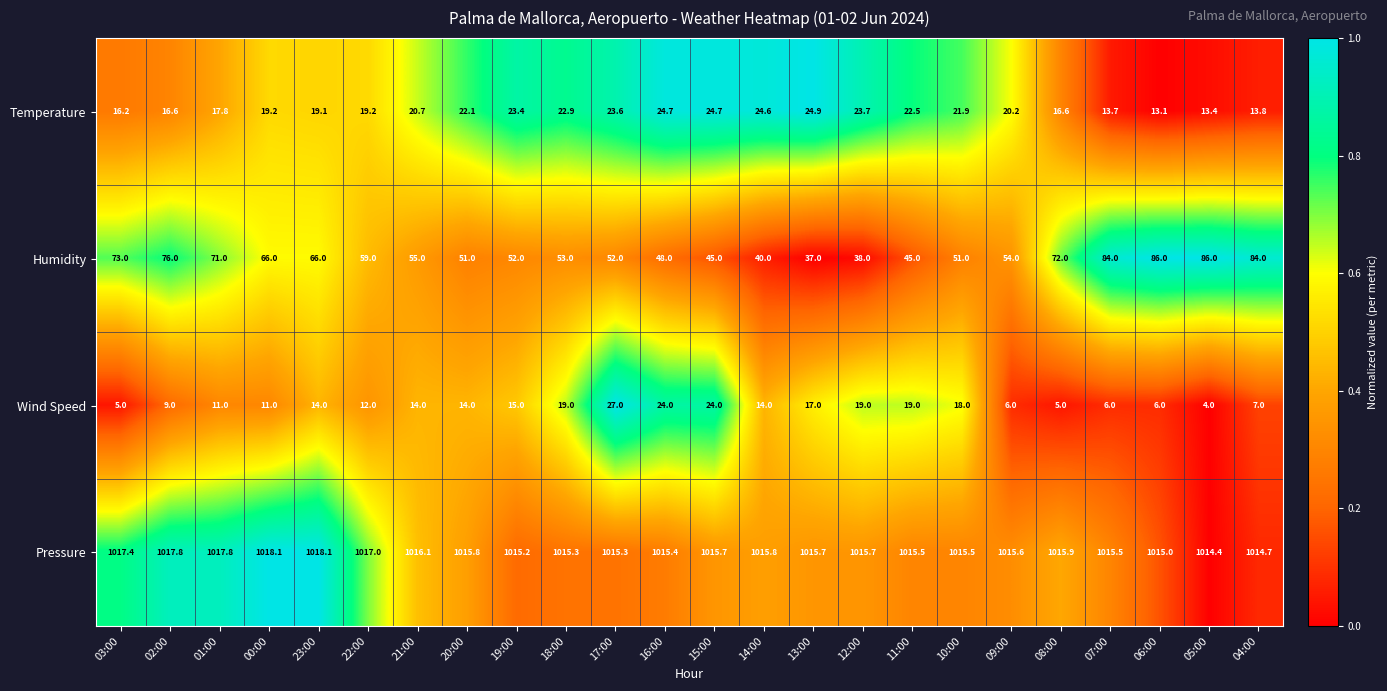

At which label is Temperature closest to 19?

23:00